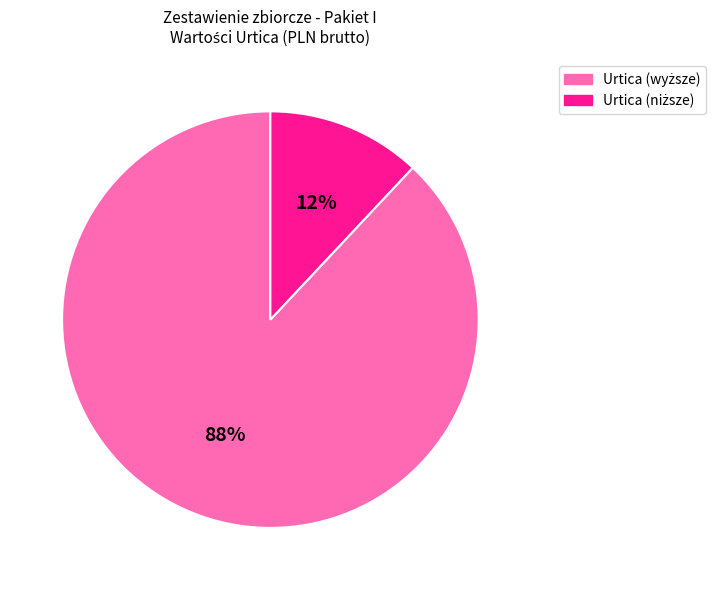

Does any single category account for the majority?

Yes